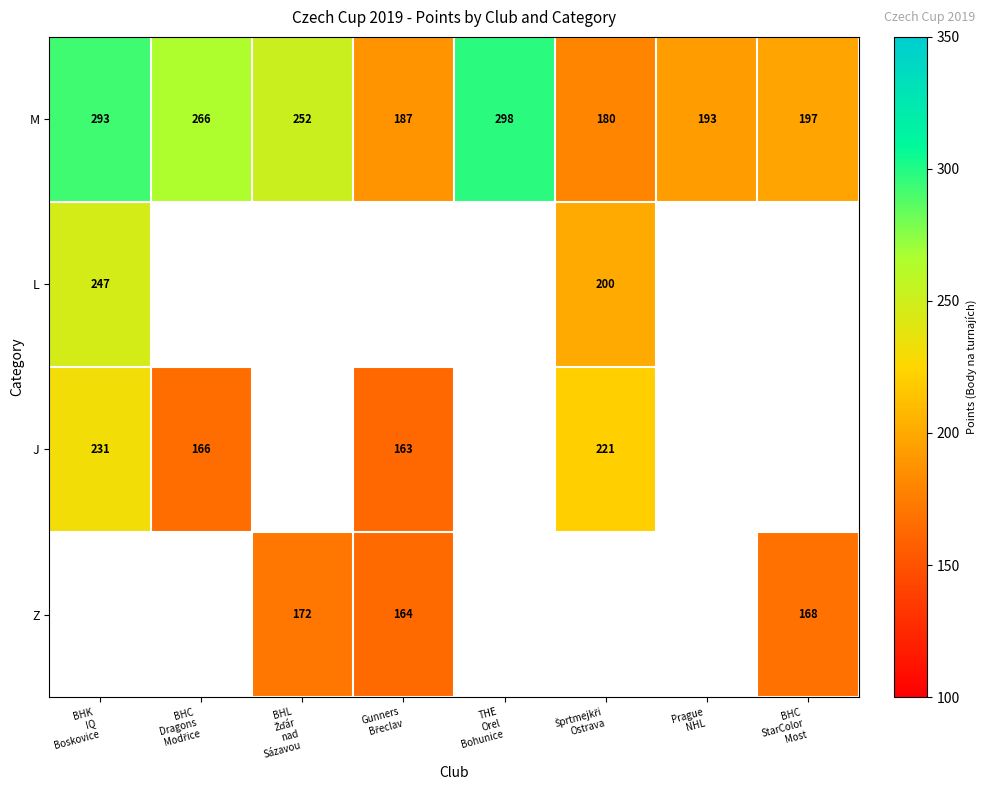

Count the number of categories in the chart.

8